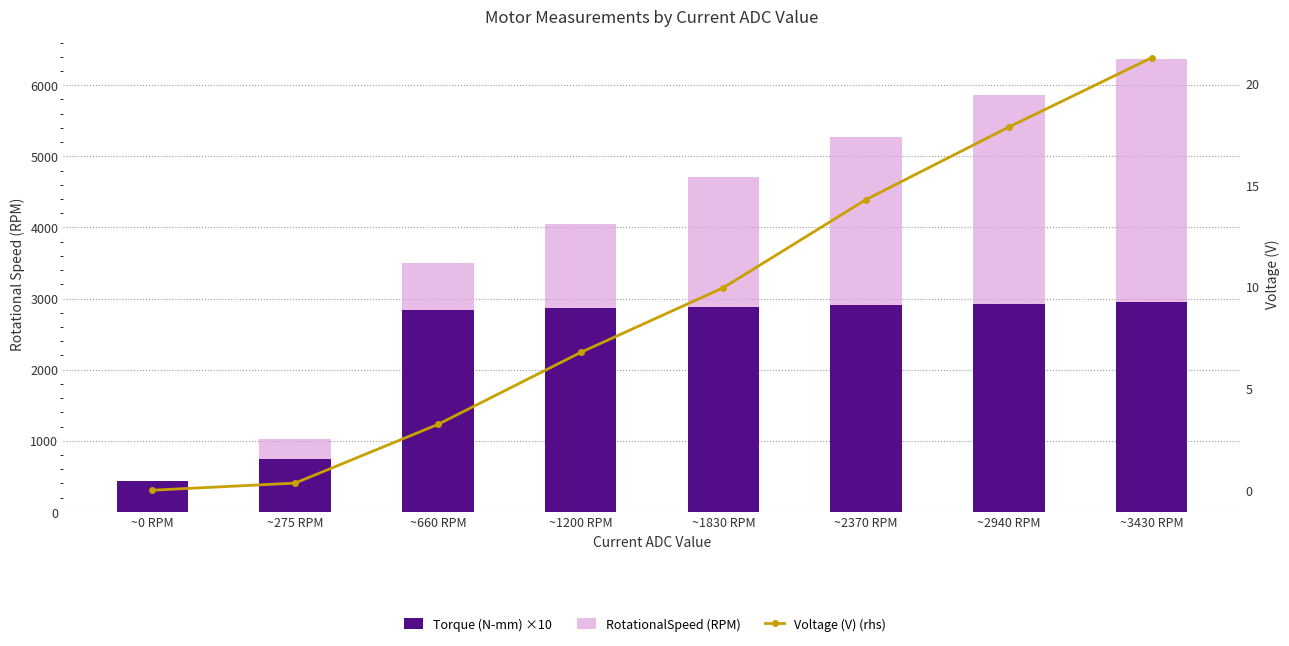

What is the spread (max minus min) of values at ~660 RPM?

2839.4